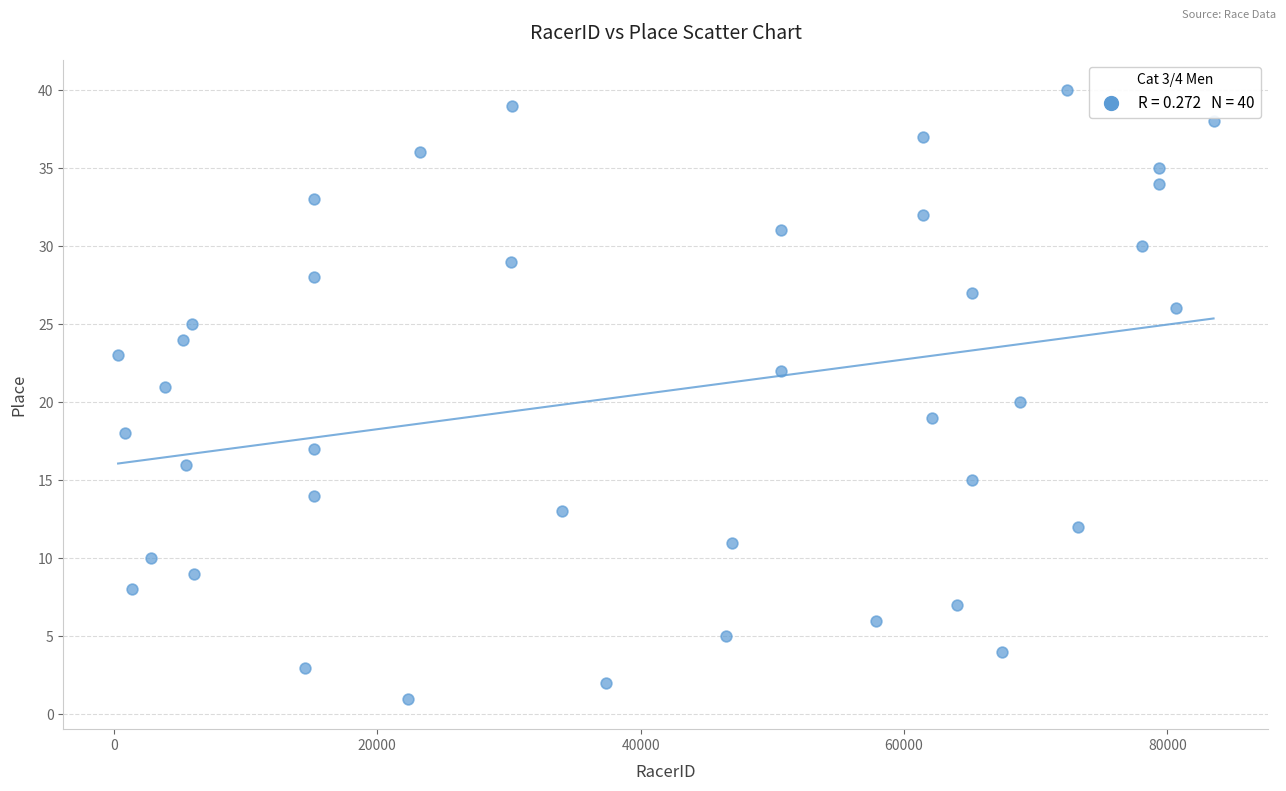

What is the range of Y values (max minus min)?

39